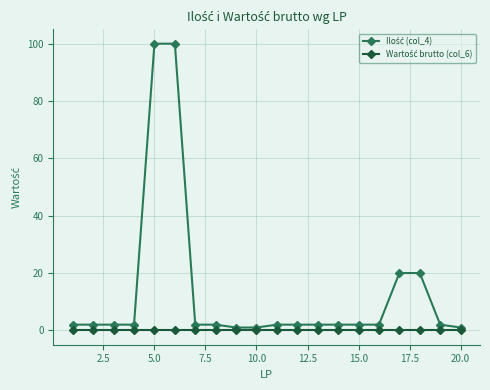

True or false: Ilość (col_4) and Wartość brutto (col_6) cross at least once.

False